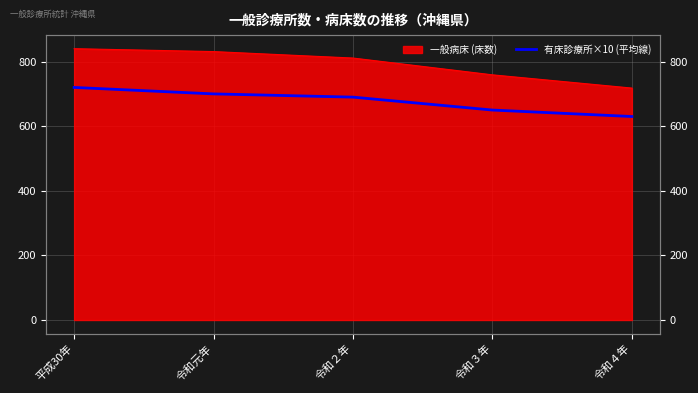

Rank the categories by value from lowest to highest.

令和４年, 令和３年, 令和２年, 令和元年, 平成30年